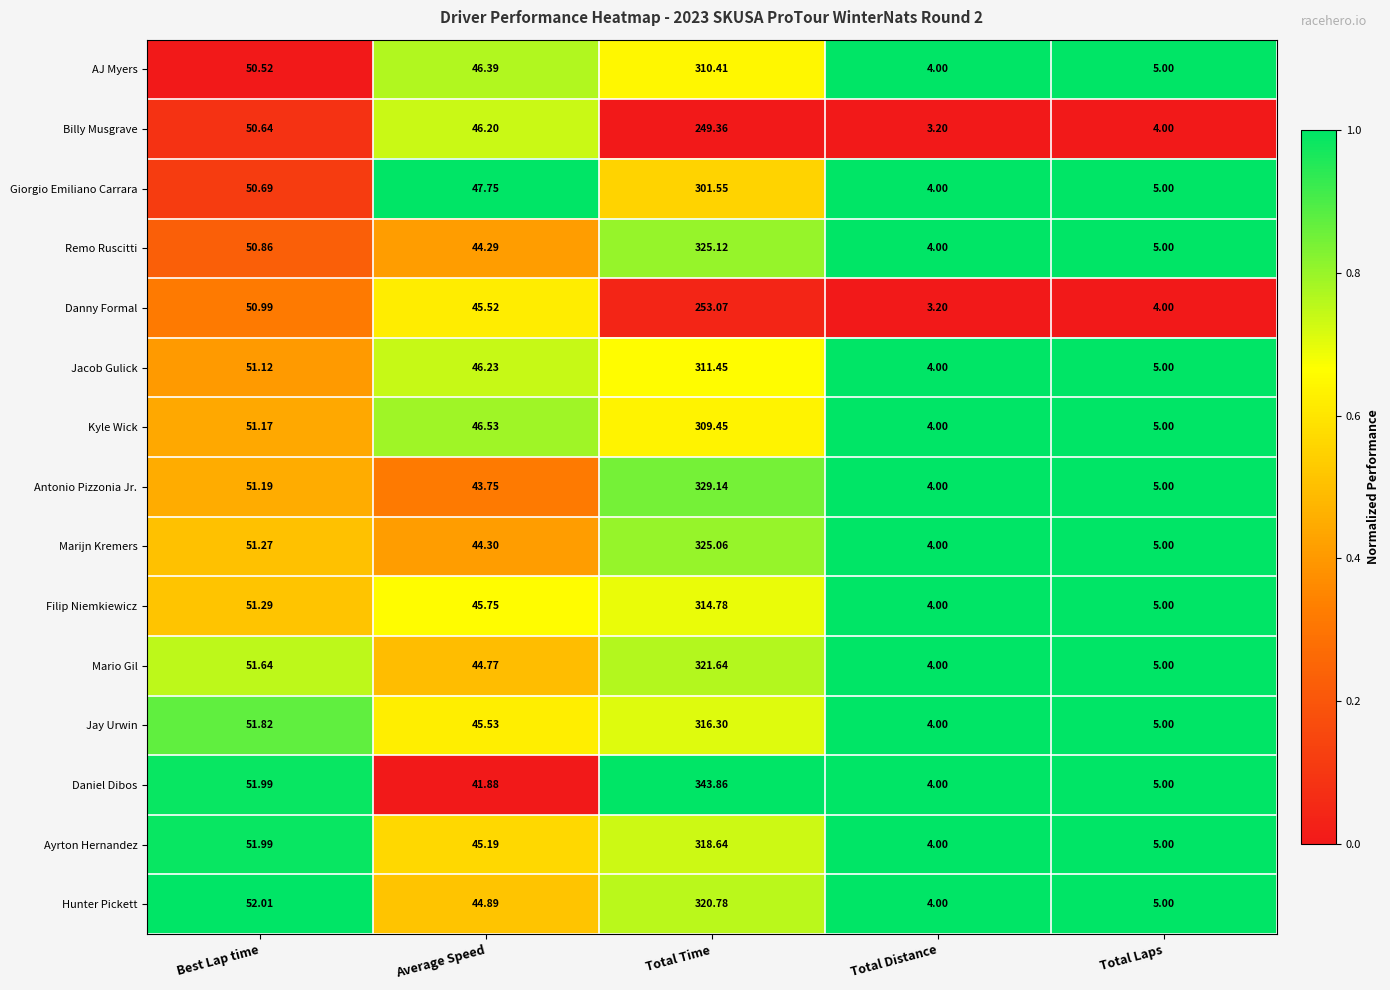

At which category is the sum across all series the highest?

Total Time